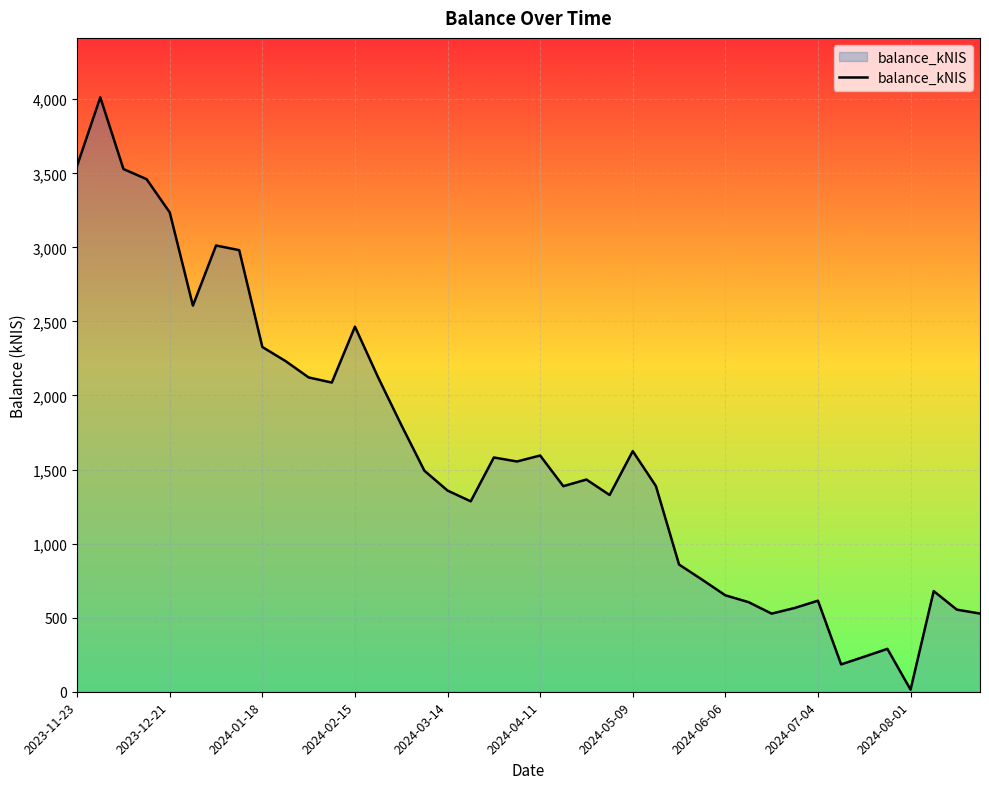

How many lines are shown in the chart?

1